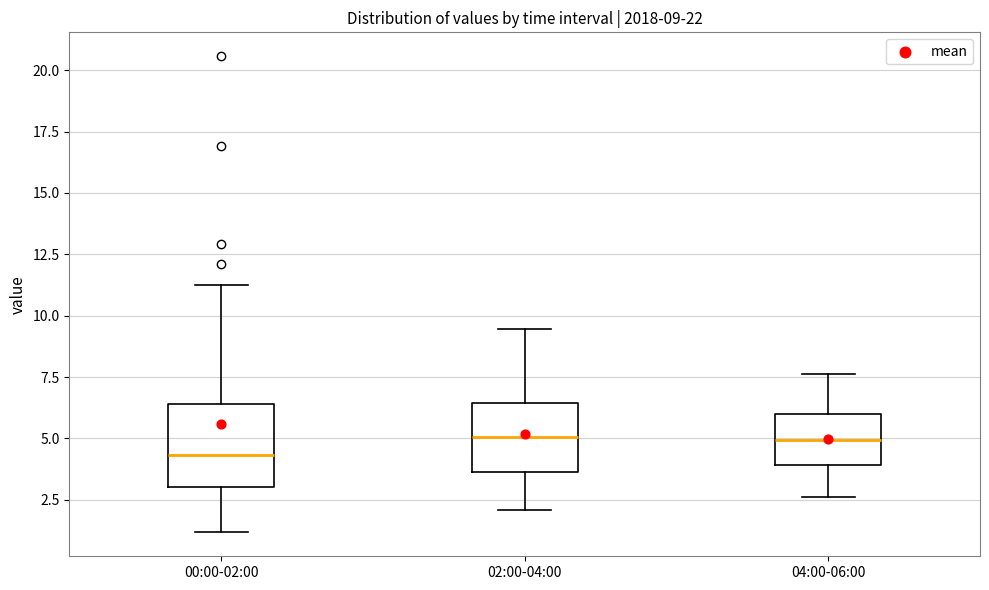

Which box is the tallest, from its lower edge to its upper edge?

00:00-02:00